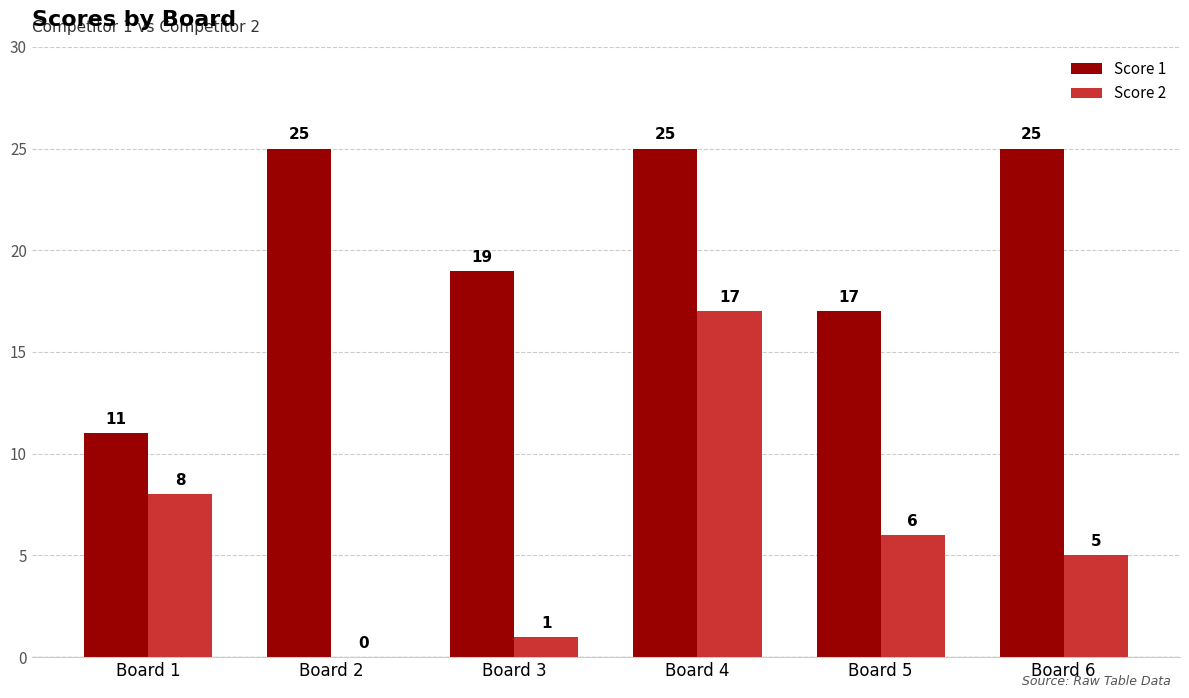

Is the value of Score 1 at Board 4 greater than the value of Score 2 at Board 5?

Yes